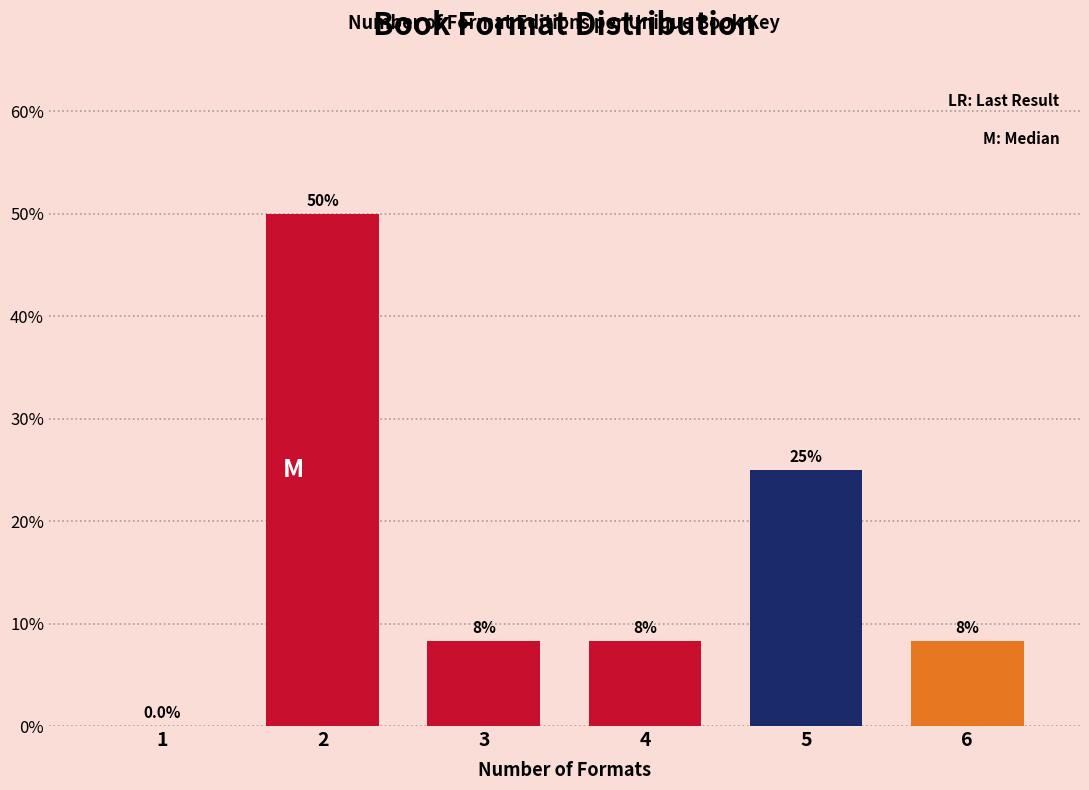

Reading left to right, extract all data points from this chart.

1=0.0	2=50.0	3=8.3	4=8.3	5=25.0	6=8.3